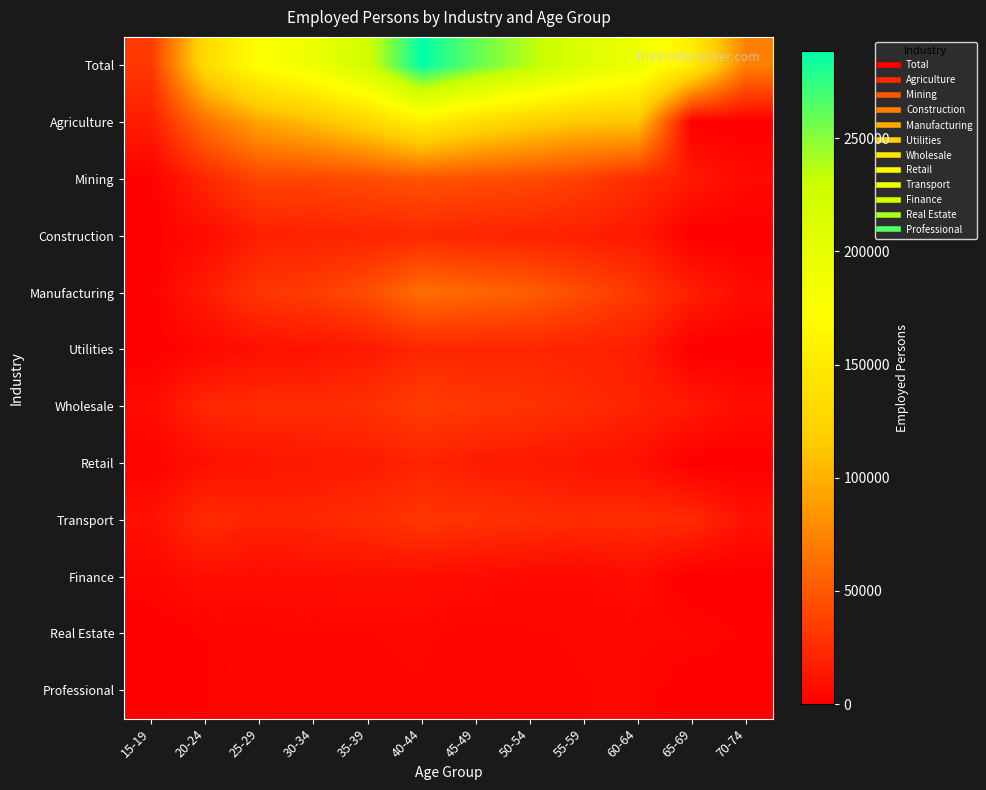

What is the difference between the highest and lowest values at 45-49?

256990